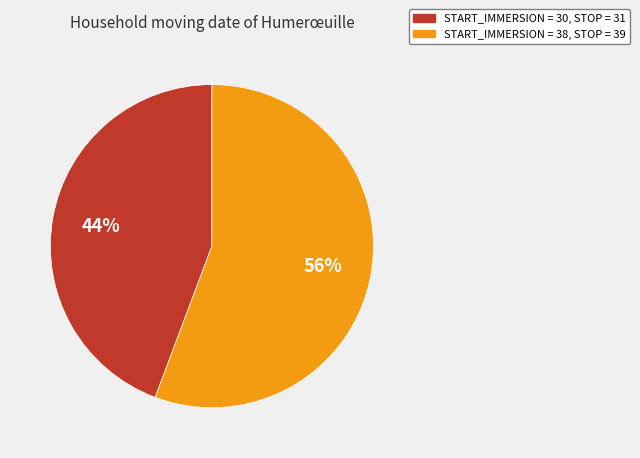

Is there any slice that represents more than half of the pie?

Yes